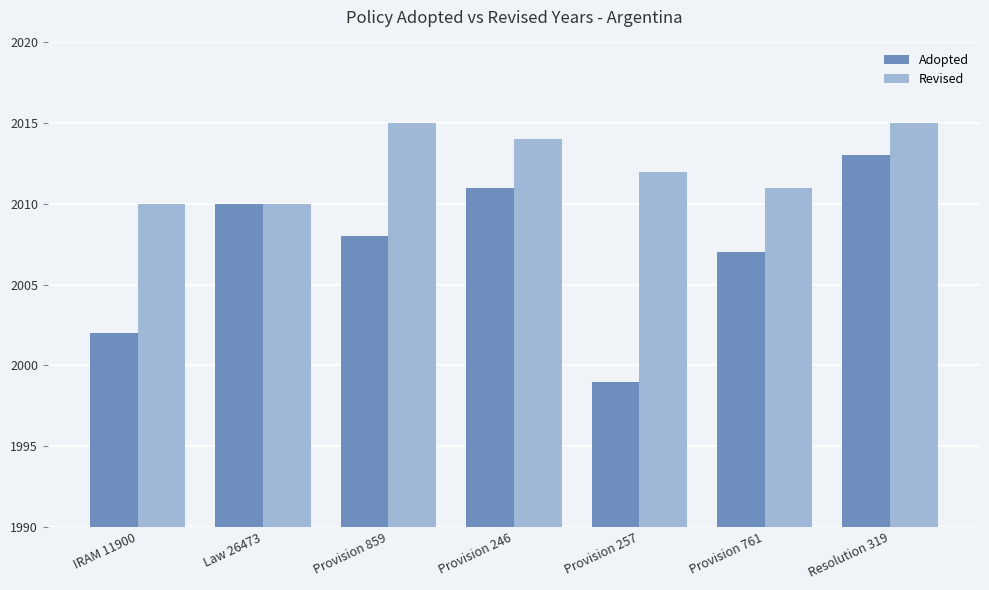

Between Law 26473 and Provision 761, which series saw the biggest shift?

Adopted